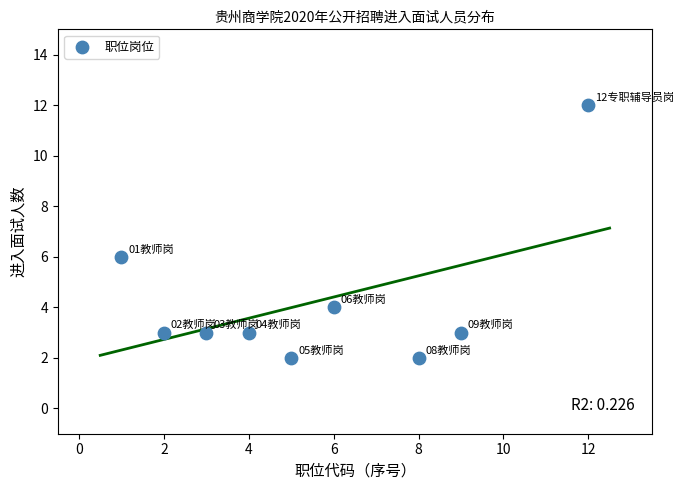

What is the average Y value?

4